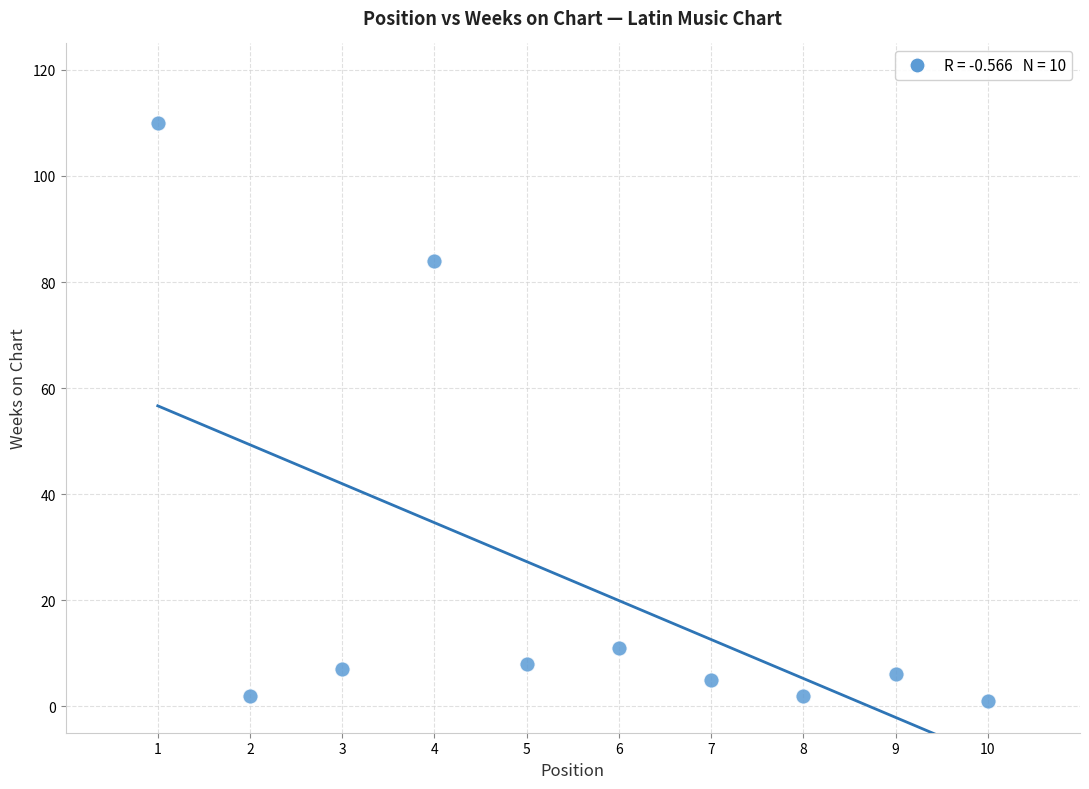

What Y value in the scatter plot is closest to 55?

84